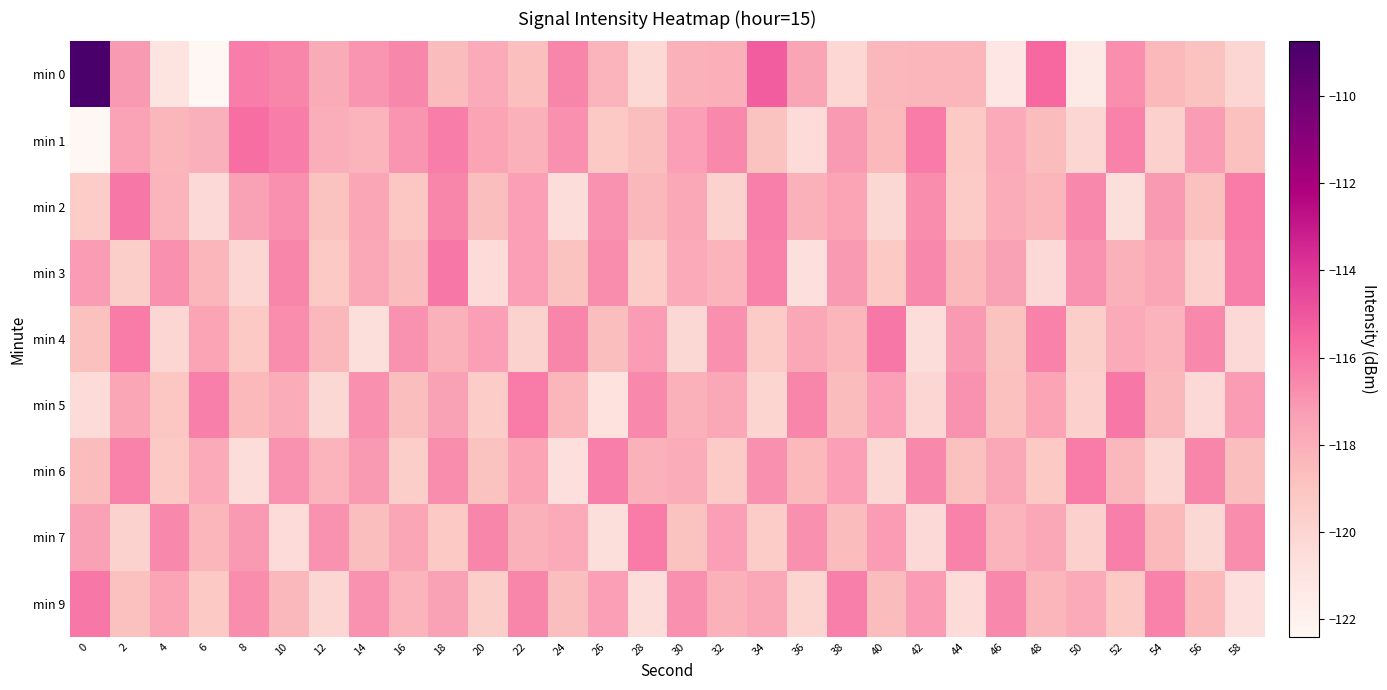

Reading left to right, what are all the values shown in this chart?

min 0: 0=-108.8	2=-117.2	4=-121.1	6=-122.4	8=-116.2	10=-116.5	12=-117.8	14=-116.9	16=-116.6	18=-118.6	20=-117.8	22=-118.7	24=-116.5	26=-118.2	28=-120.2	30=-118.1	32=-118.0	34=-115.2	36=-117.6	38=-120.1	40=-118.4	42=-118.3	44=-118.3	46=-121.2	48=-115.6	50=-121.4	52=-116.8	54=-118.5	56=-118.9	58=-120.1
min 1: 0=-122.4	2=-117.5	4=-118.3	6=-118.1	8=-115.8	10=-116.2	12=-118.0	14=-118.2	16=-116.9	18=-116.3	20=-117.5	22=-118.1	24=-116.8	26=-119.2	28=-118.7	30=-117.3	32=-116.6	34=-118.9	36=-120.4	38=-117.1	40=-118.5	42=-116.2	44=-119.3	46=-117.8	48=-118.6	50=-120.1	52=-116.4	54=-119.7	56=-117.2	58=-118.8
min 2: 0=-119.5	2=-116.1	4=-118.2	6=-120.3	8=-117.4	10=-116.8	12=-118.9	14=-117.6	16=-119.1	18=-116.5	20=-118.7	22=-117.3	24=-120.5	26=-116.9	28=-118.4	30=-117.7	32=-119.8	34=-116.3	36=-118.1	38=-117.5	40=-120.2	42=-116.7	44=-119.4	46=-117.9	48=-118.3	50=-116.6	52=-120.6	54=-117.1	56=-118.8	58=-116.2
min 3: 0=-117.2	2=-119.6	4=-116.8	6=-118.3	8=-120.1	10=-116.5	12=-119.2	14=-117.7	16=-118.6	18=-116.1	20=-120.4	22=-117.3	24=-118.9	26=-116.7	28=-119.5	30=-117.8	32=-118.2	34=-116.4	36=-120.7	38=-117.1	40=-119.3	42=-116.6	44=-118.5	46=-117.4	48=-120.3	50=-116.9	52=-118.1	54=-117.6	56=-119.7	58=-116.3
min 4: 0=-118.8	2=-116.2	4=-120.1	6=-117.5	8=-119.3	10=-116.7	12=-118.4	14=-120.6	16=-116.9	18=-118.1	20=-117.3	22=-119.8	24=-116.5	26=-118.7	28=-117.2	30=-120.2	32=-116.8	34=-119.4	36=-117.7	38=-118.3	40=-116.1	42=-120.5	44=-117.1	46=-118.9	48=-116.4	50=-119.6	52=-117.8	54=-118.2	56=-116.6	58=-120.3
min 5: 0=-120.4	2=-117.6	4=-119.1	6=-116.3	8=-118.5	10=-117.9	12=-120.2	14=-116.8	16=-118.7	18=-117.4	20=-119.5	22=-116.2	24=-118.3	26=-120.8	28=-116.6	30=-118.1	32=-117.7	34=-119.9	36=-116.5	38=-118.6	40=-117.3	42=-120.1	44=-116.9	46=-118.8	48=-117.5	50=-119.7	52=-116.1	54=-118.4	56=-120.3	58=-117.2
min 6: 0=-118.6	2=-116.4	4=-119.2	6=-117.8	8=-120.5	10=-116.9	12=-118.2	14=-117.1	16=-119.6	18=-116.7	20=-118.9	22=-117.5	24=-120.7	26=-116.3	28=-118.1	30=-117.9	32=-119.4	34=-116.8	36=-118.5	38=-117.3	40=-120.2	42=-116.6	44=-118.8	46=-117.7	48=-119.3	50=-116.2	52=-118.4	54=-120.1	56=-116.5	58=-118.7
min 7: 0=-117.4	2=-119.8	4=-116.6	6=-118.3	8=-117.1	10=-120.4	12=-116.9	14=-118.7	16=-117.6	18=-119.2	20=-116.5	22=-118.1	24=-117.8	26=-120.6	28=-116.2	30=-118.9	32=-117.3	34=-119.5	36=-116.8	38=-118.6	40=-117.2	42=-120.3	44=-116.4	46=-118.2	48=-117.7	50=-119.7	52=-116.3	54=-118.5	56=-120.2	58=-116.7
min 9: 0=-116.1	2=-118.8	4=-117.5	6=-119.3	8=-116.7	10=-118.4	12=-120.1	14=-116.9	16=-118.2	18=-117.4	20=-119.6	22=-116.5	24=-118.7	26=-117.3	28=-120.5	30=-116.8	32=-118.1	34=-117.7	36=-119.9	38=-116.3	40=-118.6	42=-117.2	44=-120.4	46=-116.6	48=-118.3	50=-117.8	52=-119.2	54=-116.4	56=-118.5	58=-120.7